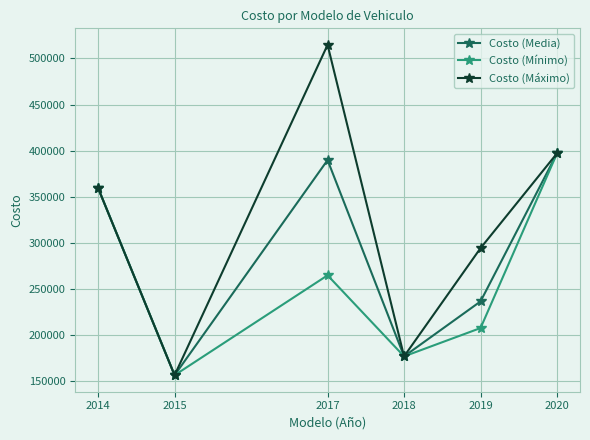

What is the value of the Costo (Máximo) point at the 1st from the left?

359500